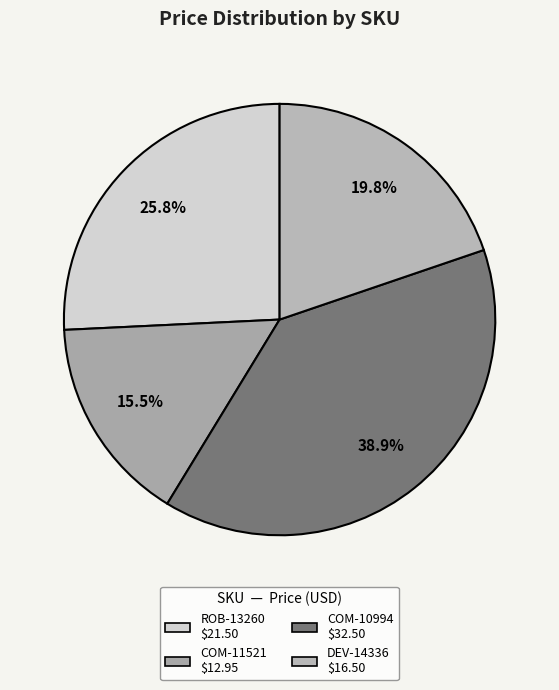

How many segments does this pie chart have?

4